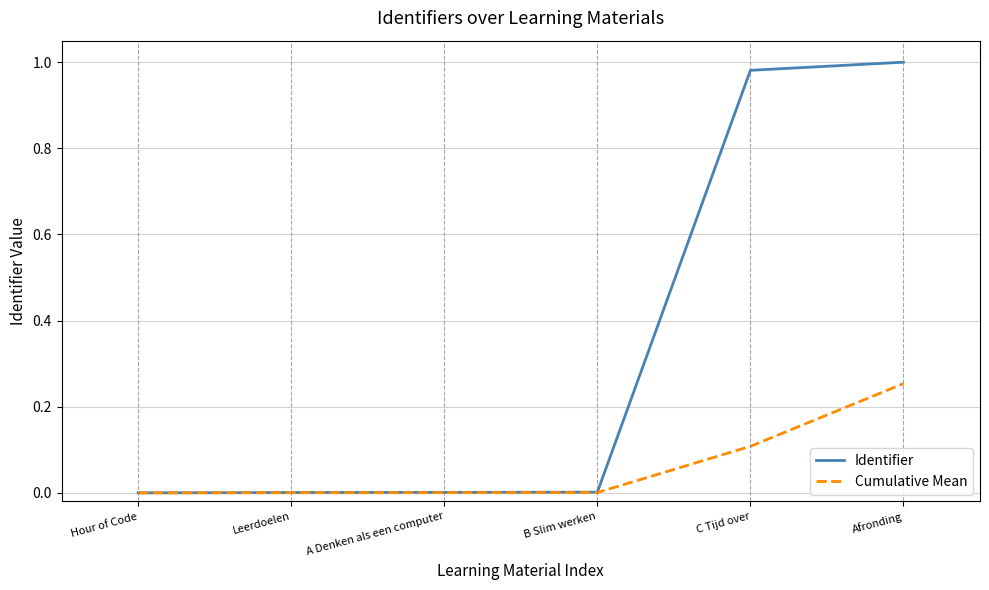

Count the number of categories in the chart.

6